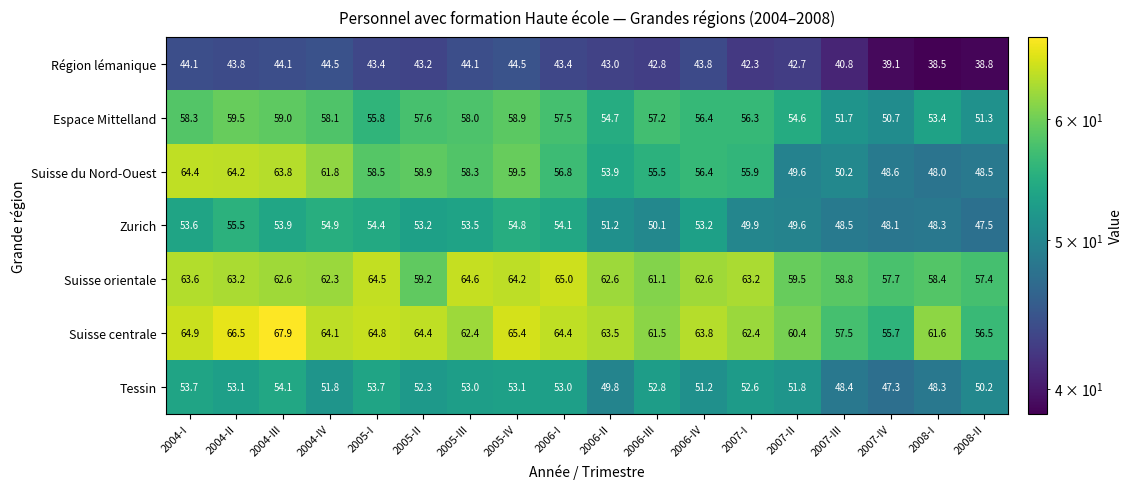

Which series has the largest total across all categories?

Suisse centrale